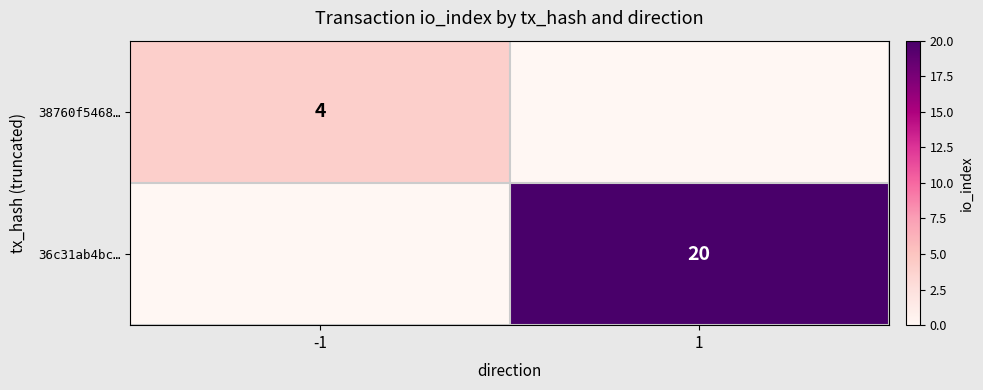

What is the total value across all series at 1?

20